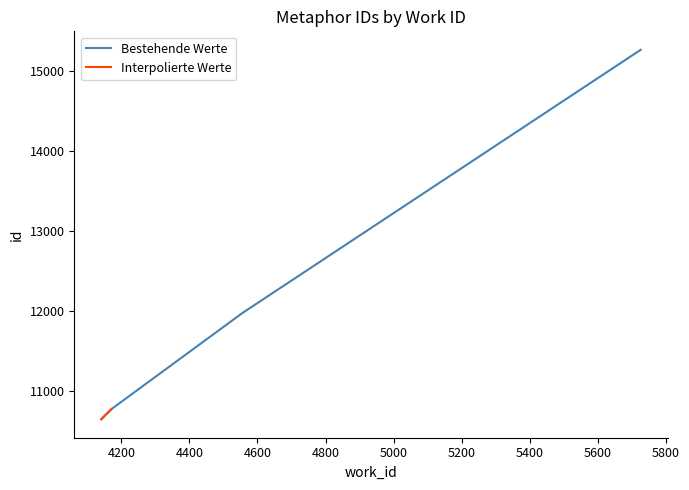

What is the average value?

12163